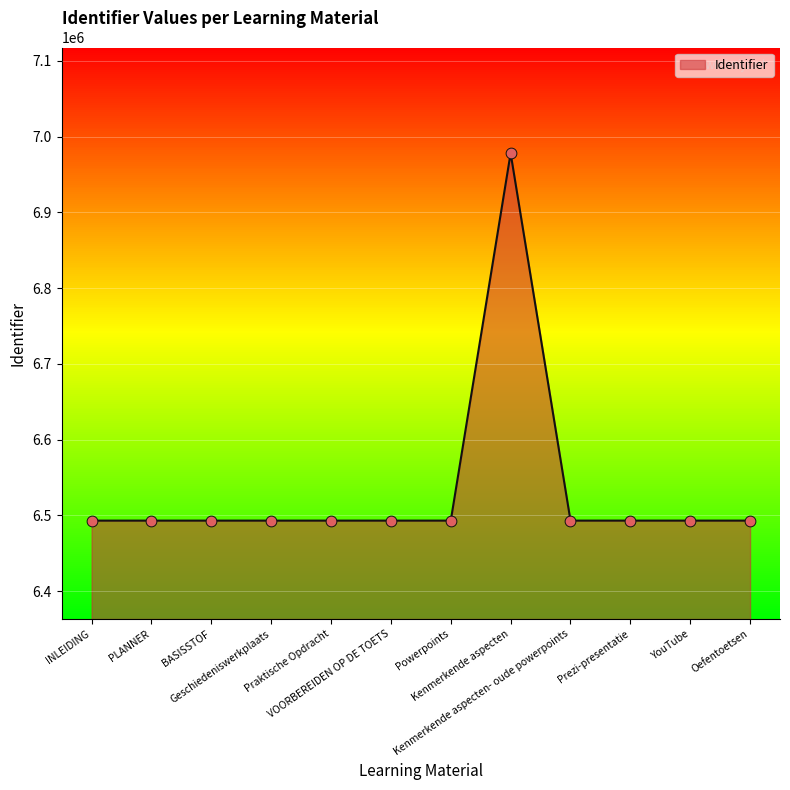

What is the change in value from PLANNER to YouTube?

+13